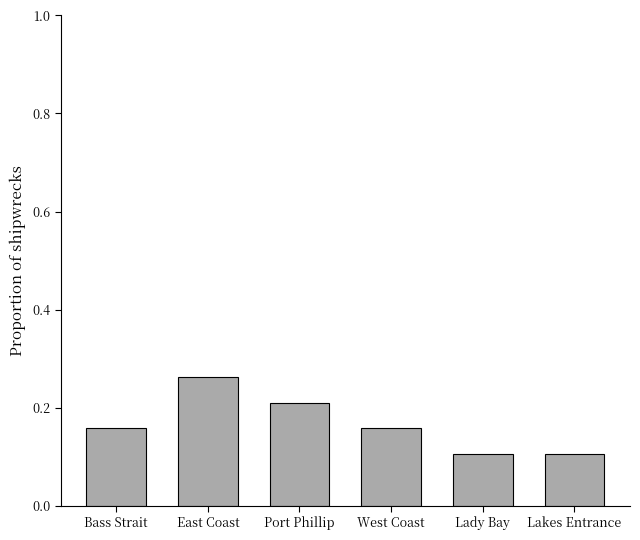

Count the values in the range 0 to 1.

6